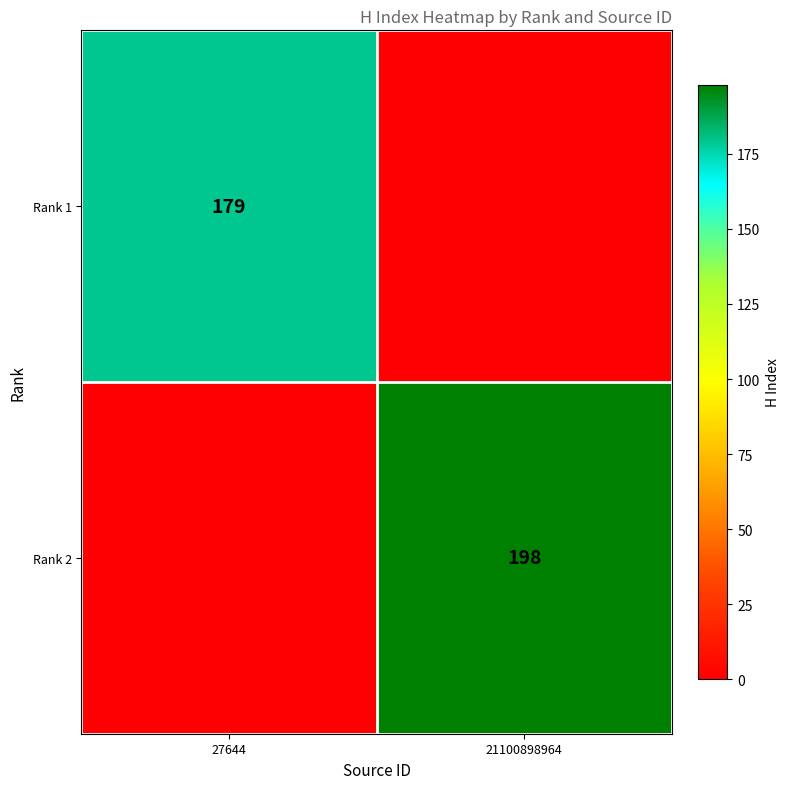

The Rank 1 series shows 179 at 27644. True or false?

True